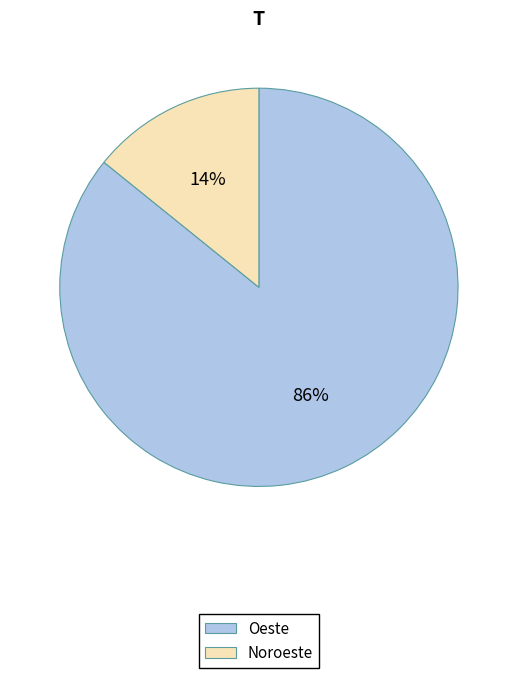

What percentage is the Oeste slice, to the nearest percent?

86%